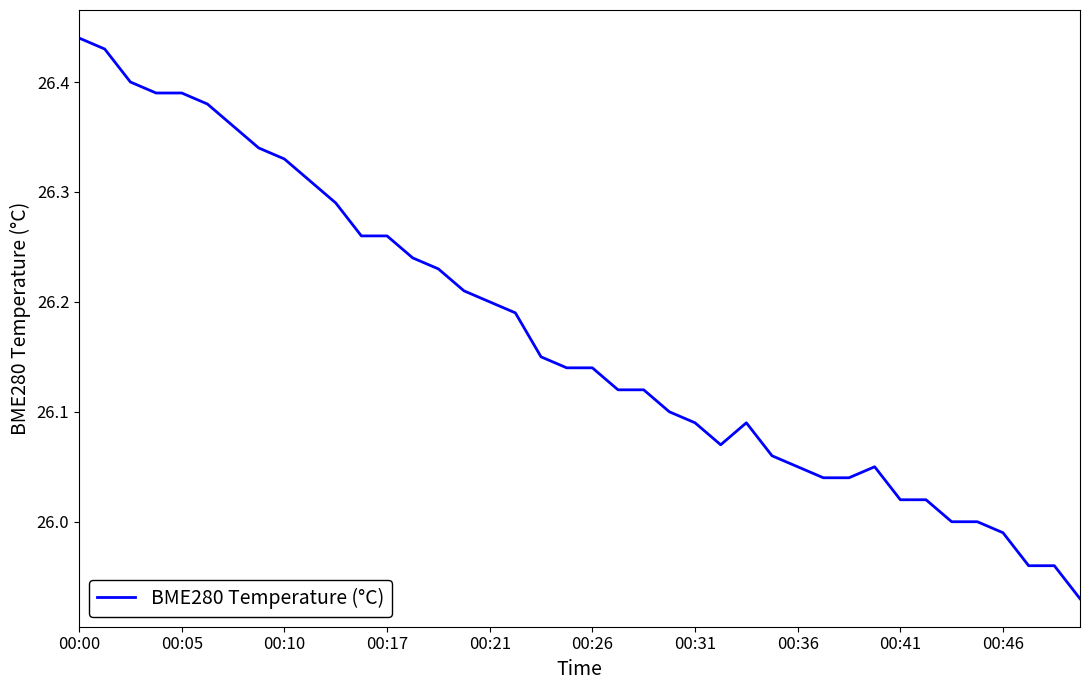

How many categories are shown in the chart?

40